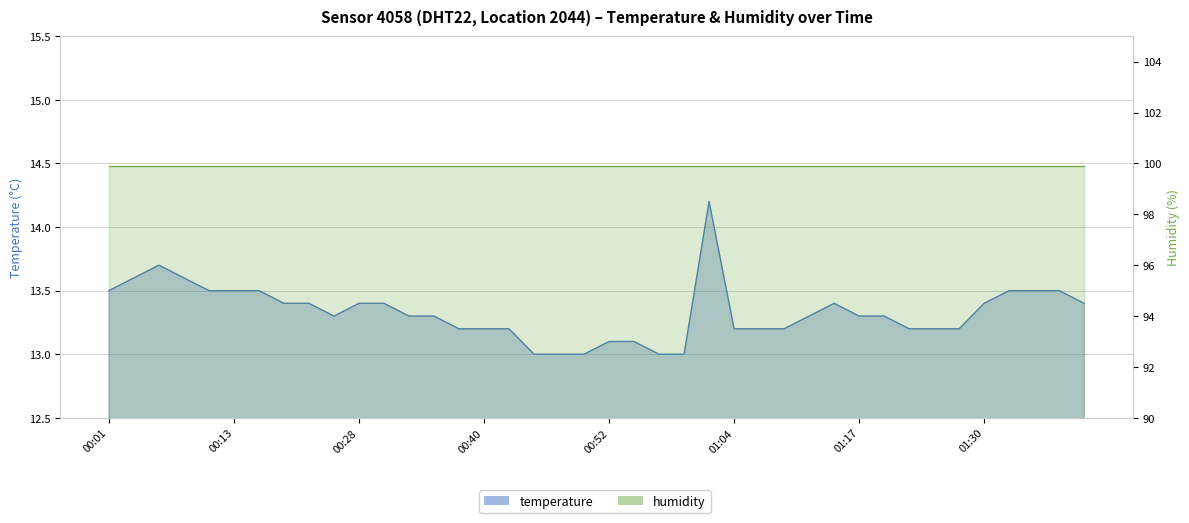

At which label is the value closest to 13?

00:45